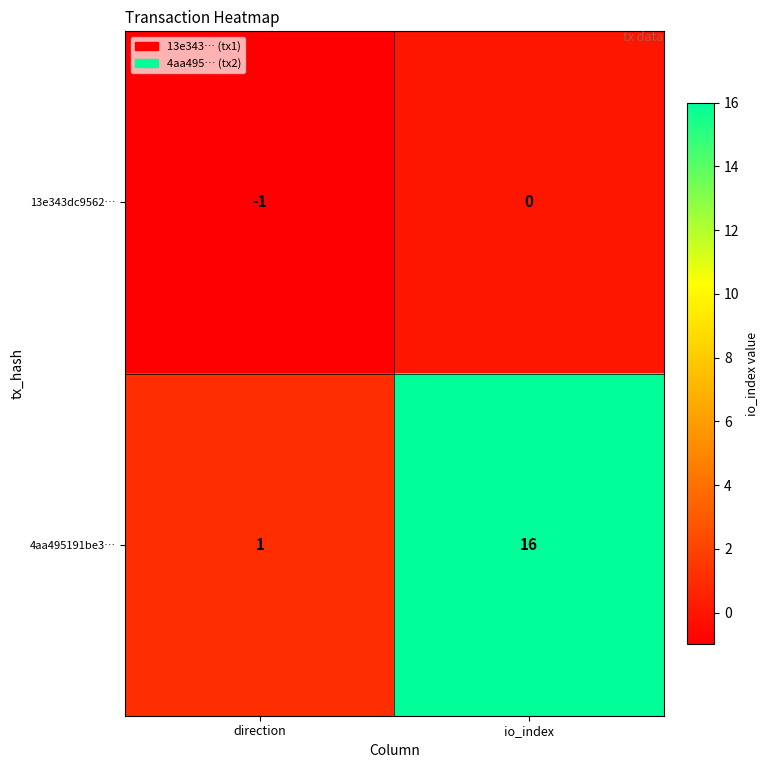

What is the difference between the 4aa495191be3… values at io_index and direction?

15